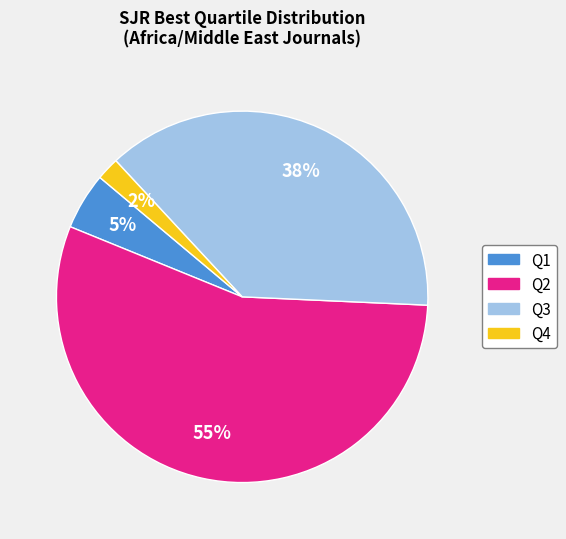

Is there a majority slice in this chart?

Yes